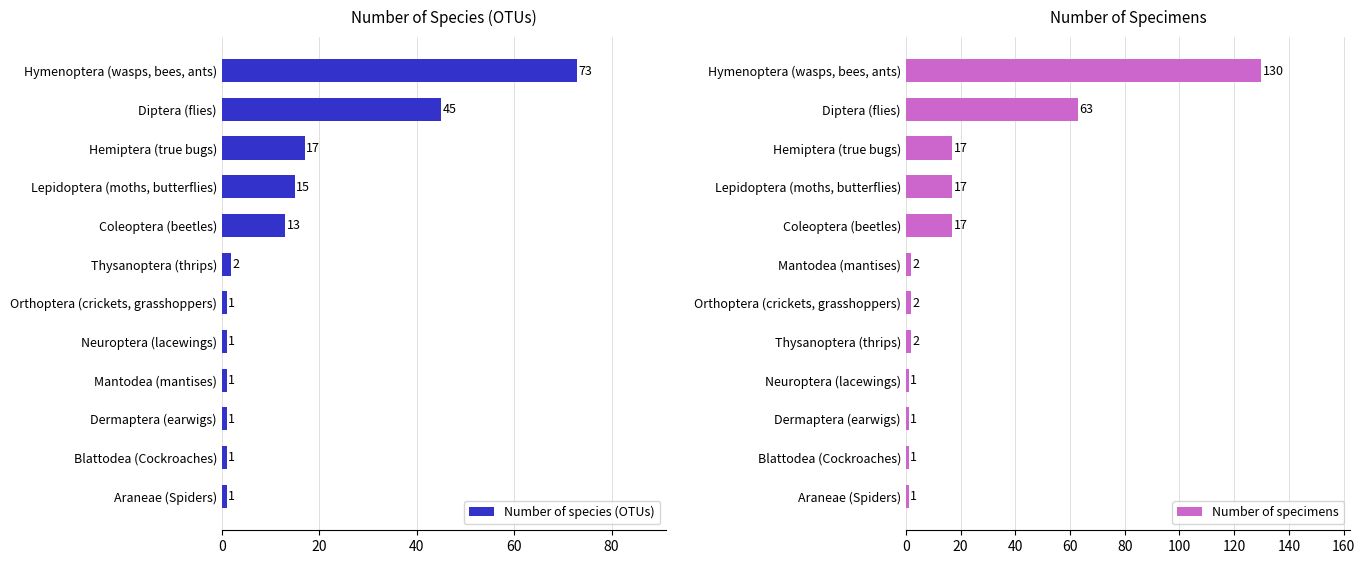

What is the sum of all Number of species (OTUs) values?

171